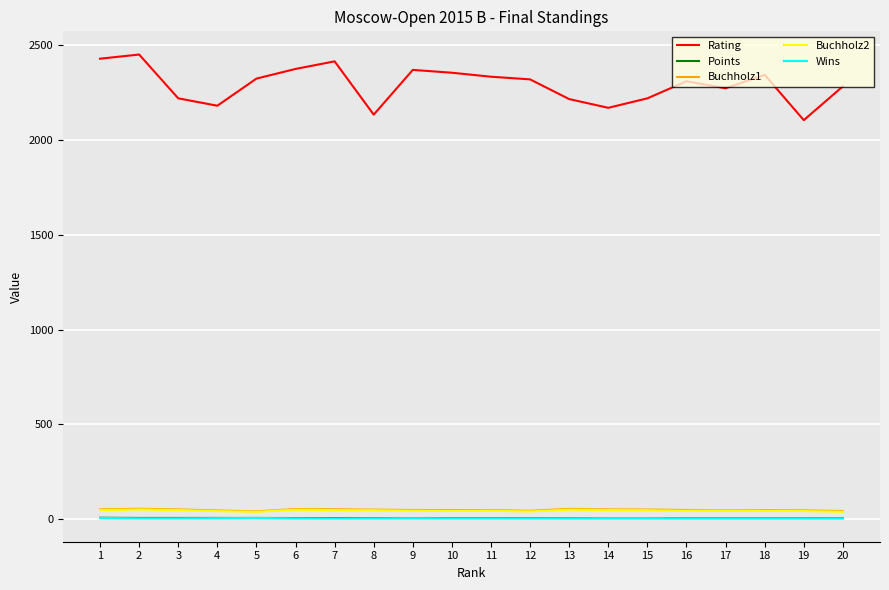

What is the difference between the Wins values at 6 and 9?

1.0